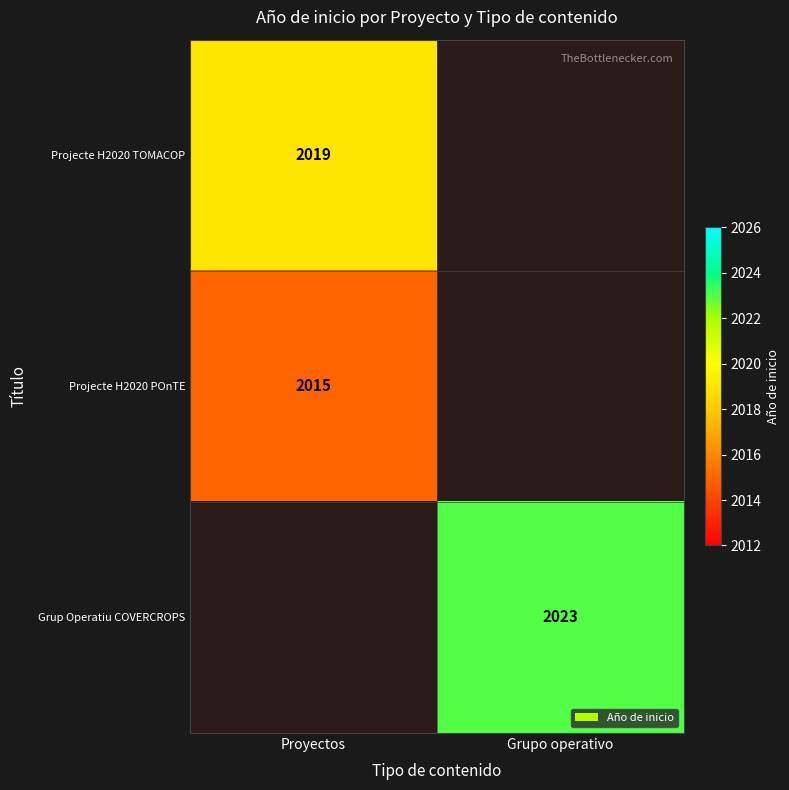

Is the value of Grup Operatiu COVERCROPS at Grupo operativo greater than the value of Projecte H2020 TOMACOP at Proyectos?

Yes